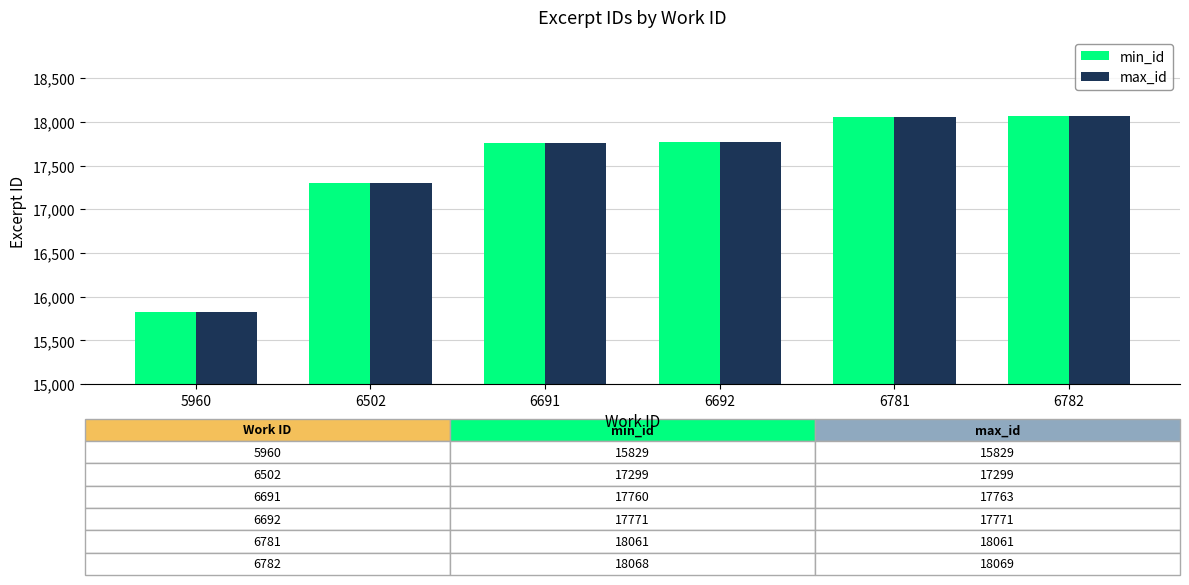

What is the minimum value shown in the chart?

15829